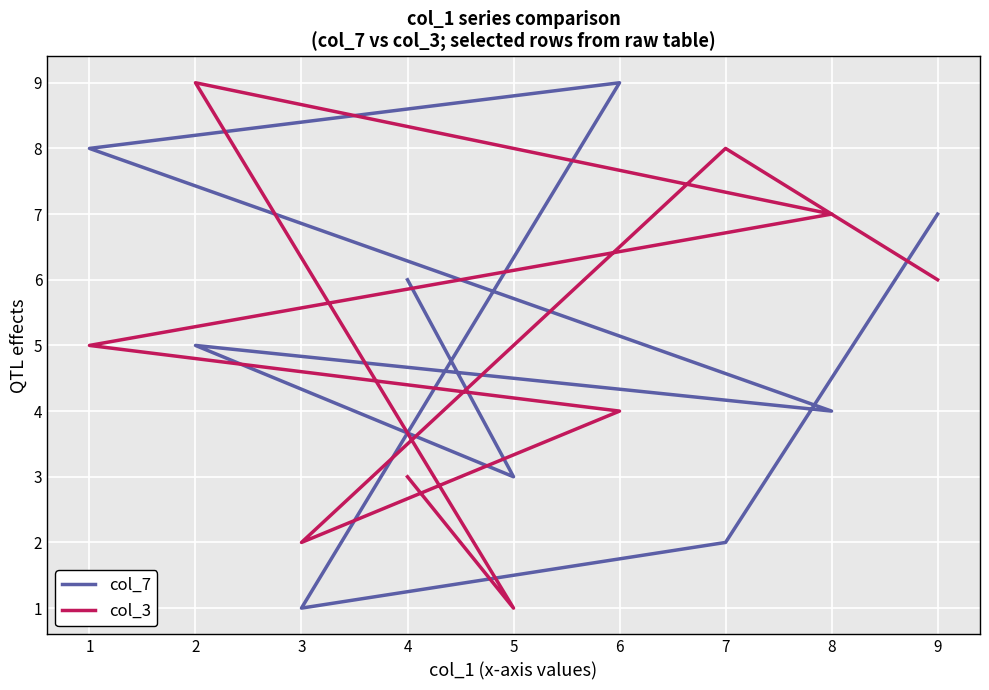

How many times do col_7 and col_3 cross each other?

4